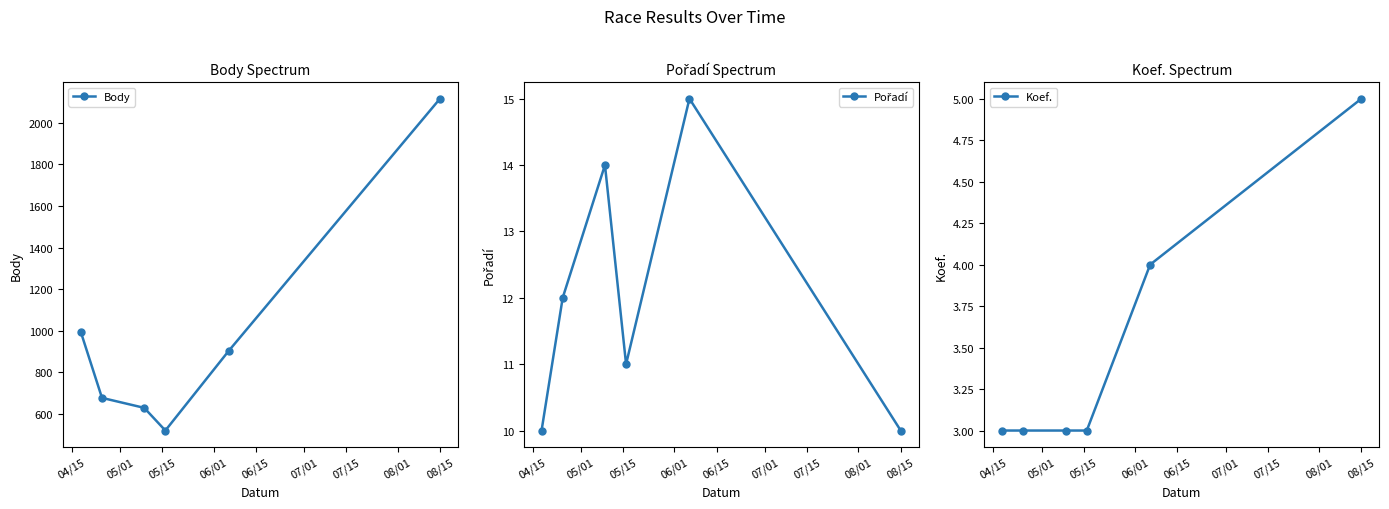

At how many categories does at least one series exceed 1654?

1